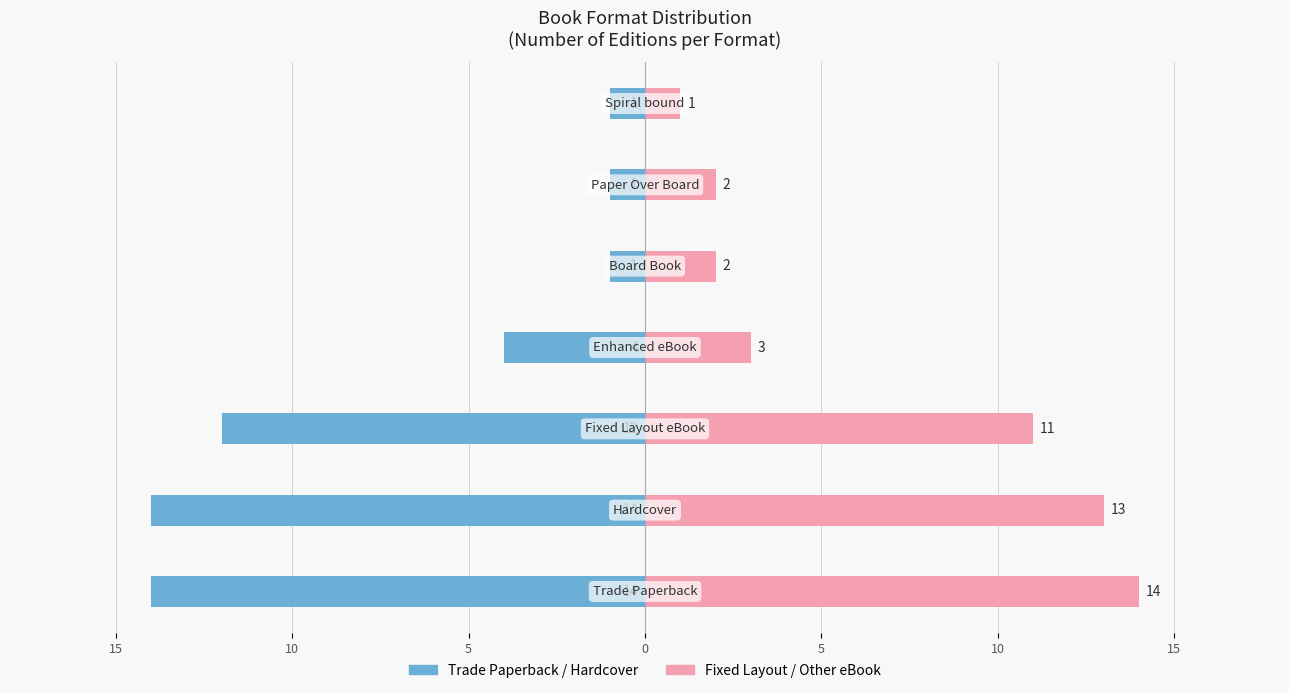

How many bars are there in each group?

2